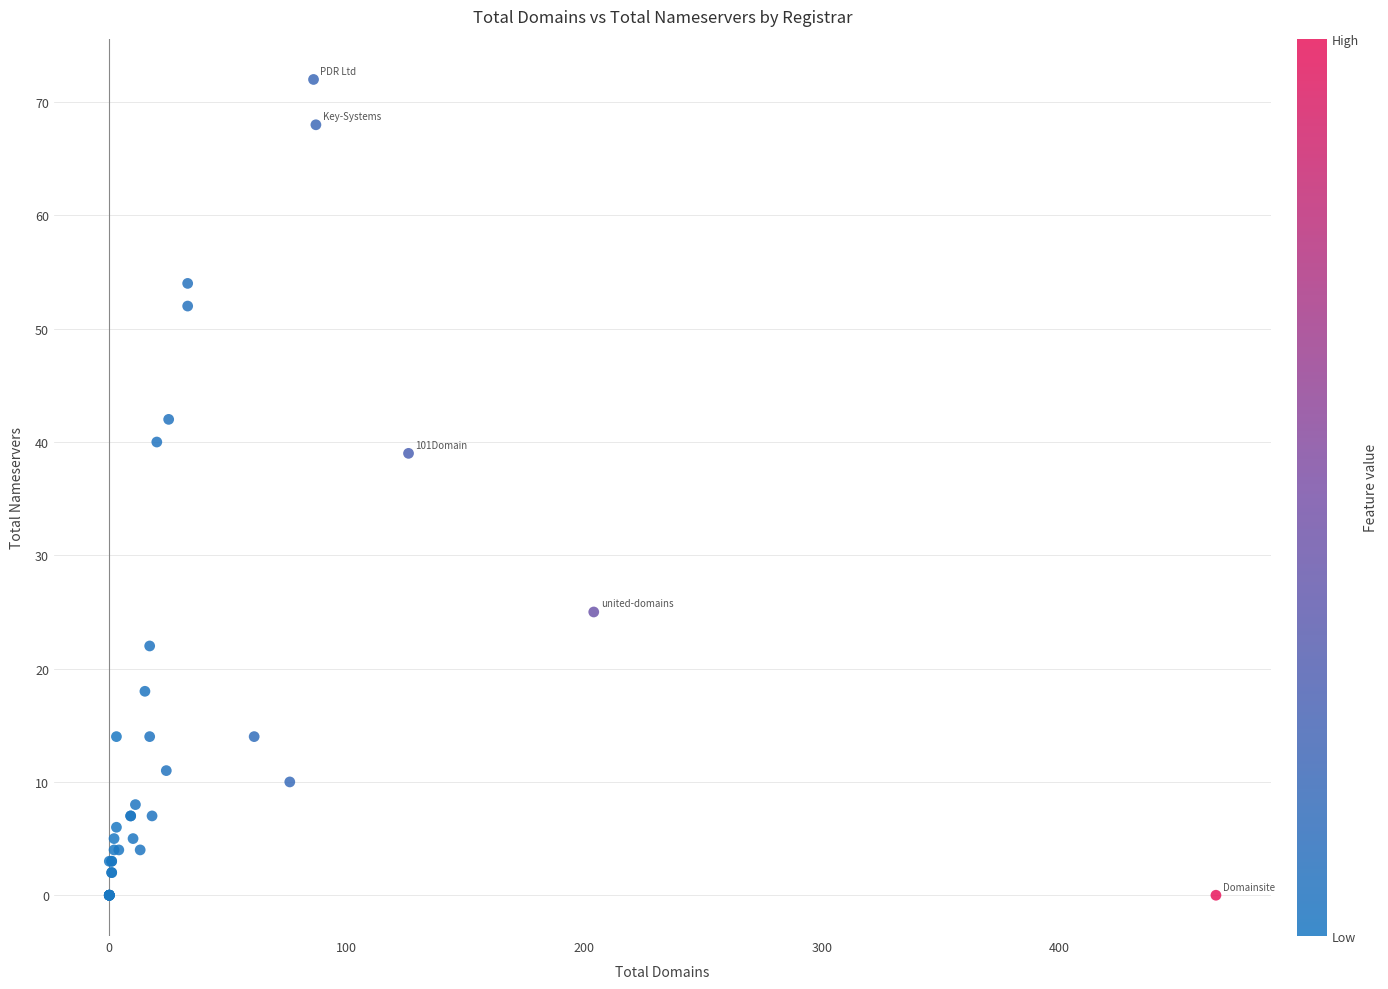

What Y value in the scatter plot is closest to 36?

39